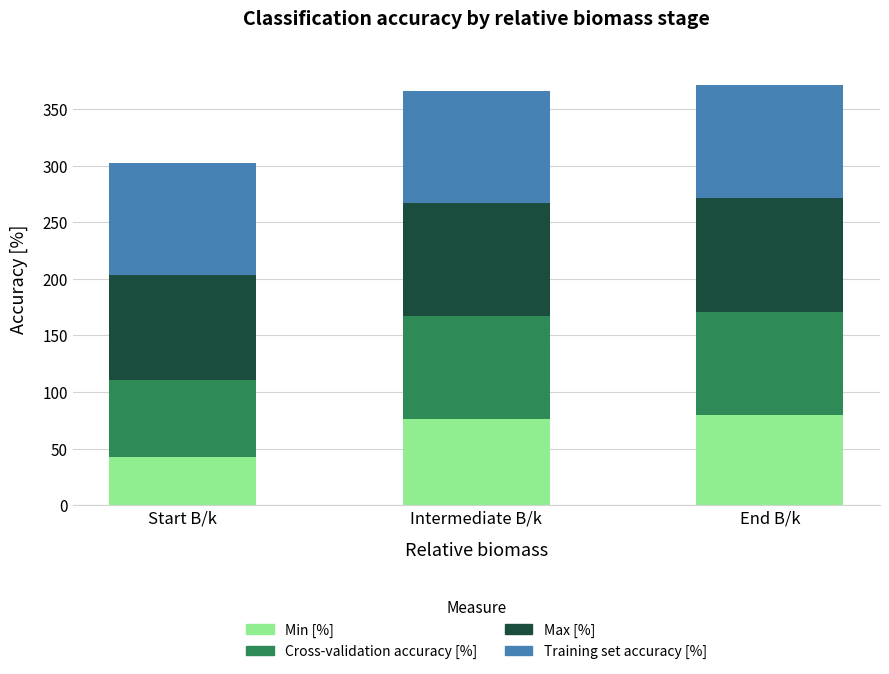

What is the difference between the second highest and minimum values in the Min [%] series?

33.6